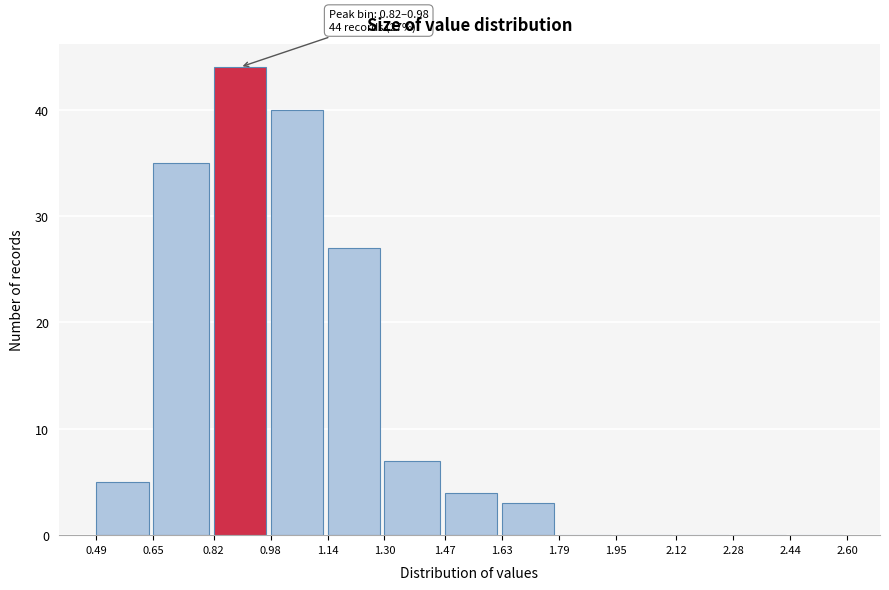

Which range on the x-axis has the tallest bar?

0.82 to 0.98